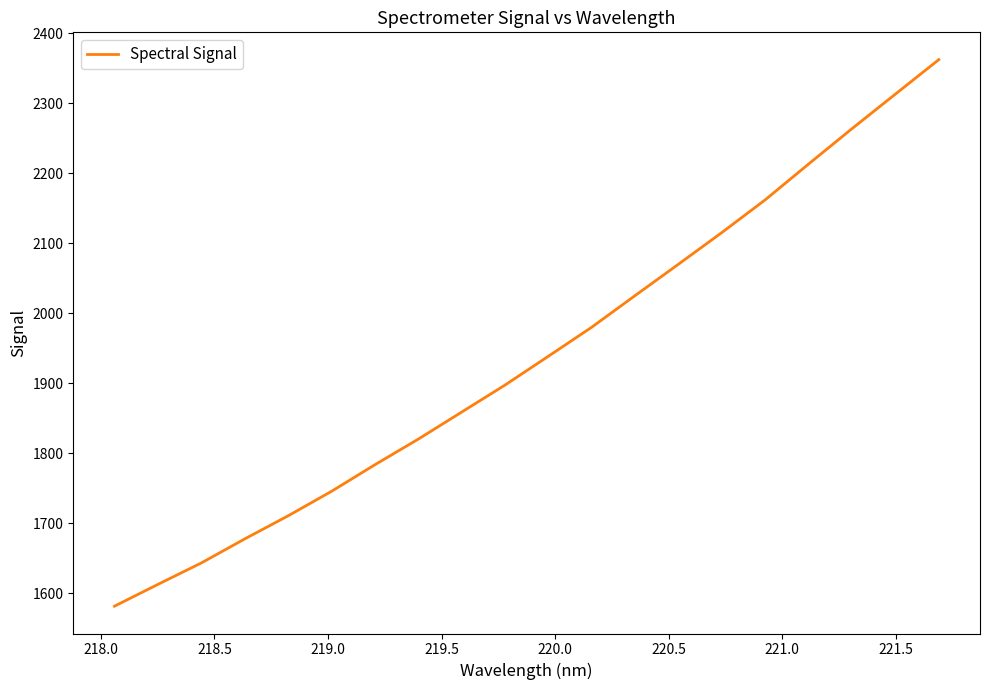

What is the minimum value shown in the chart?

1581.5